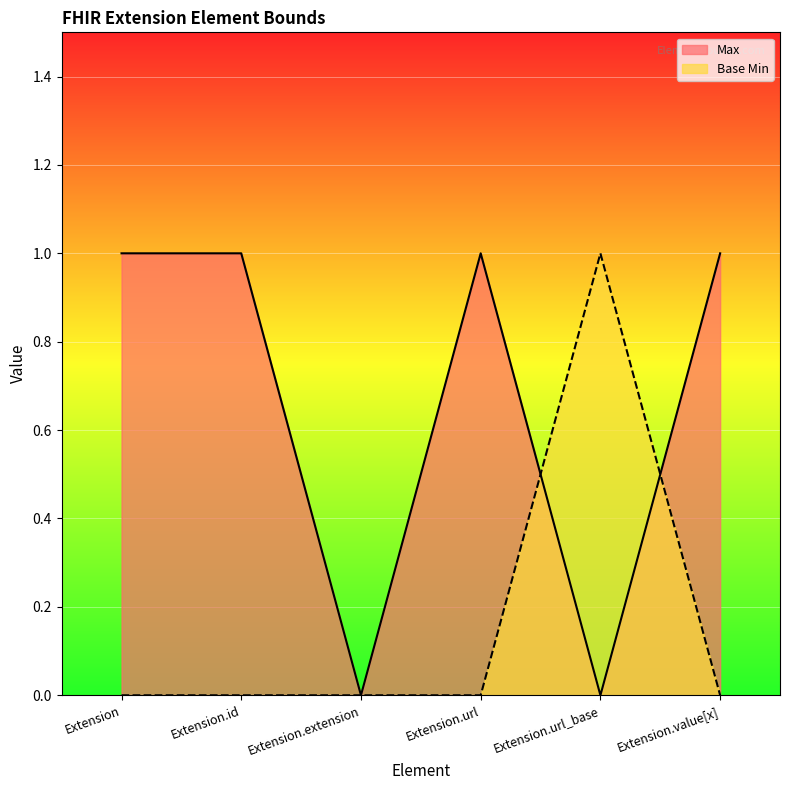

After their last crossing, which series has the higher values: Base Min or Max?

Max